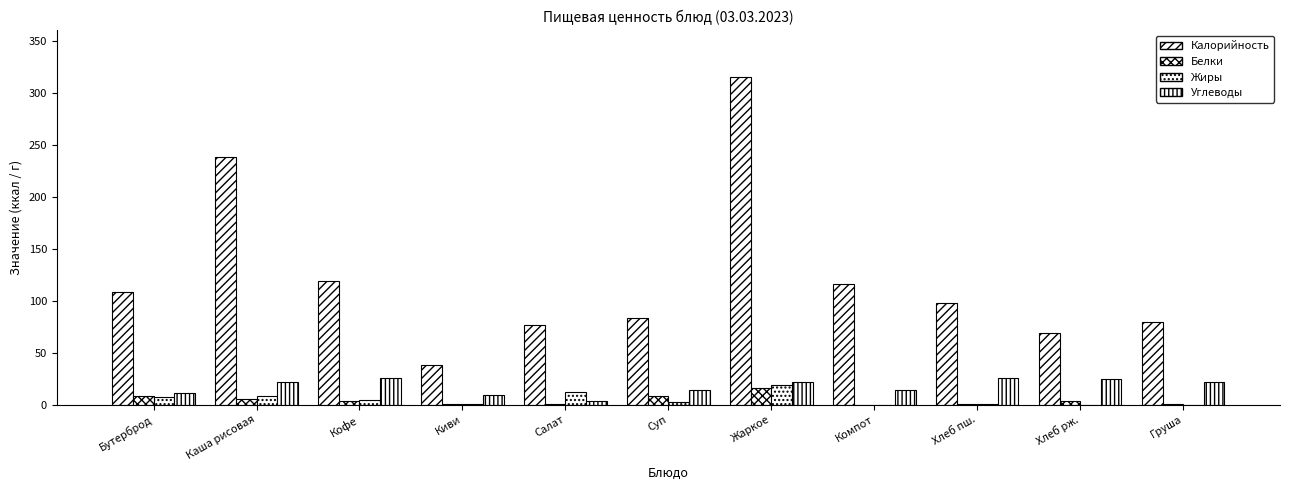

What is the highest value of the Жиры series?

18.9